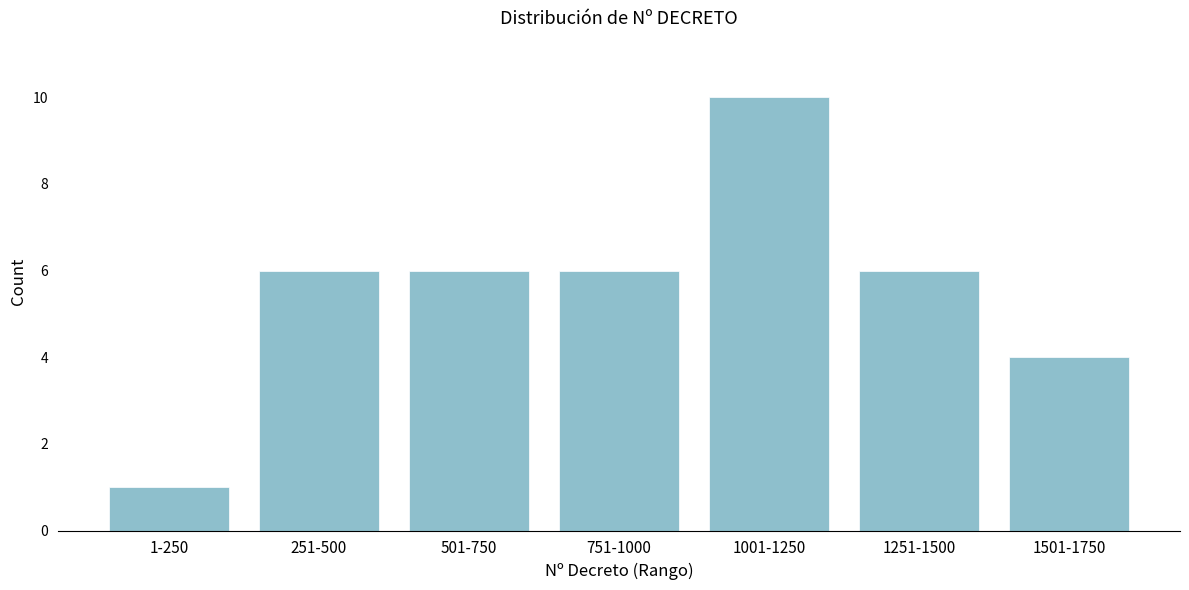

Reading right to left, extract all data points from this chart.

4	6	10	6	6	6	1